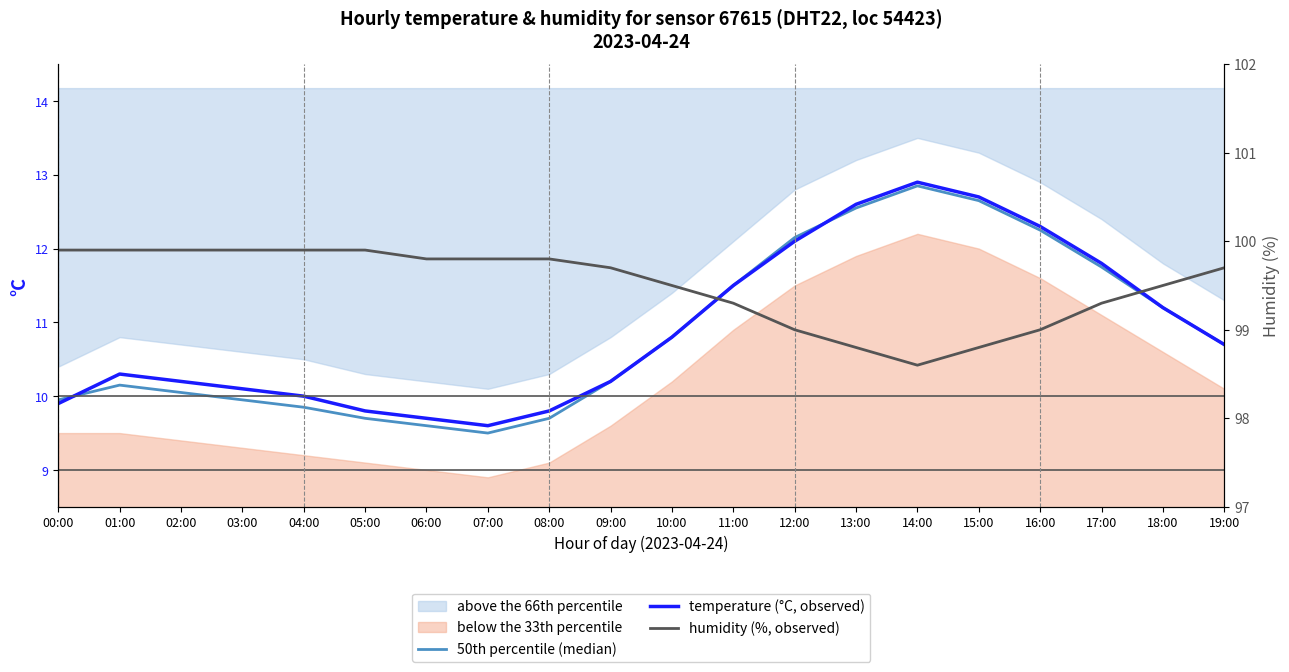

What value does the 50th percentile (median) series have at 01:00?

10.2